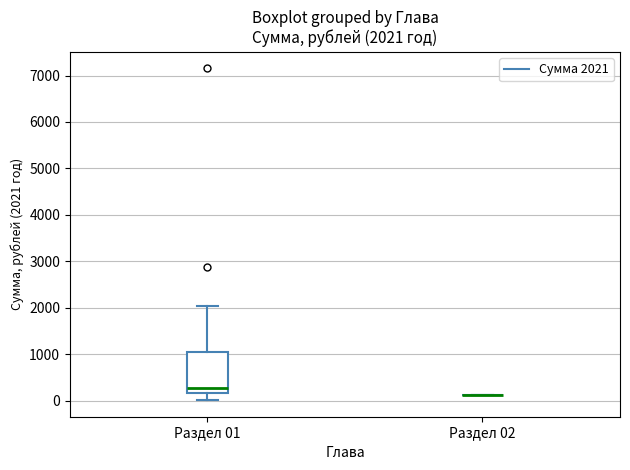

Which box is the tallest, from its lower edge to its upper edge?

Раздел 01